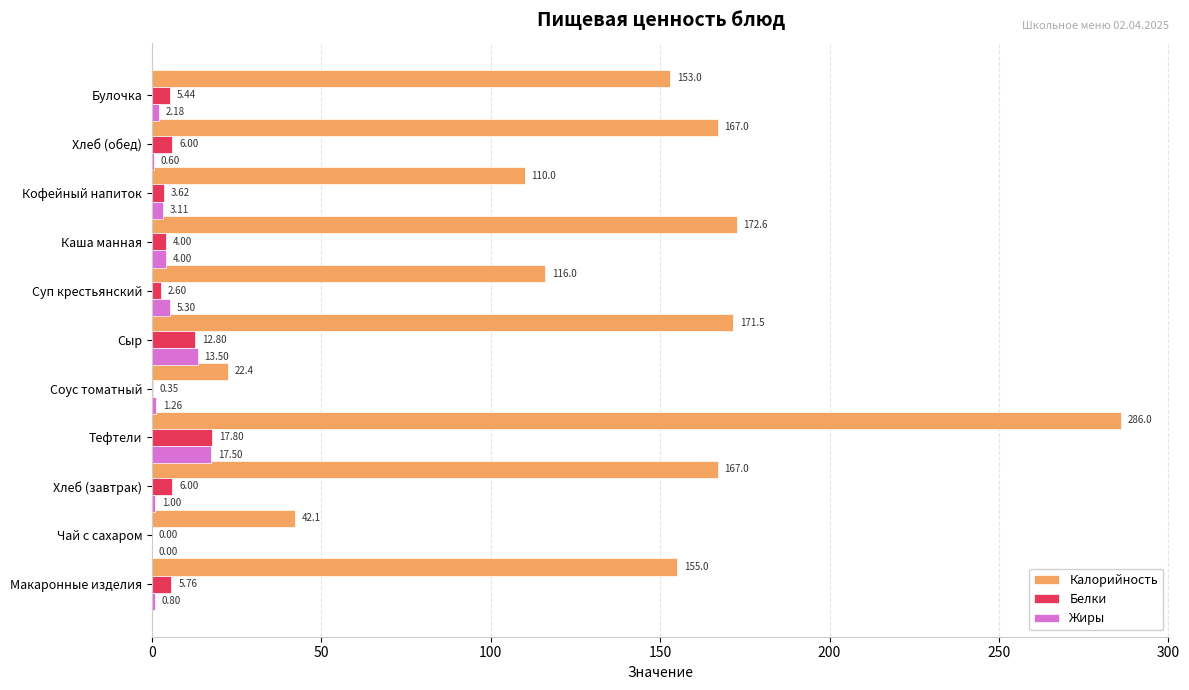

What is the sum of all Белки values?

64.4